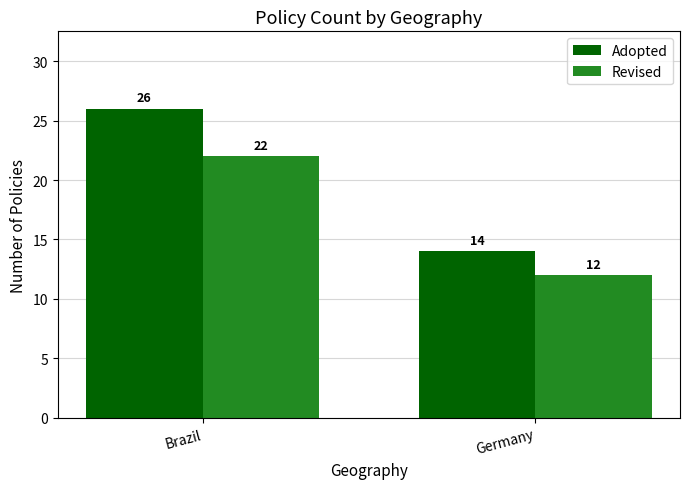

Rank the series by their maximum value, from lowest to highest.

Revised, Adopted